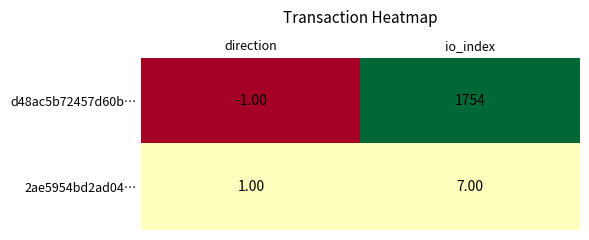

What is the sum of the 2ae5954bd2ad04… values at direction and io_index?

8